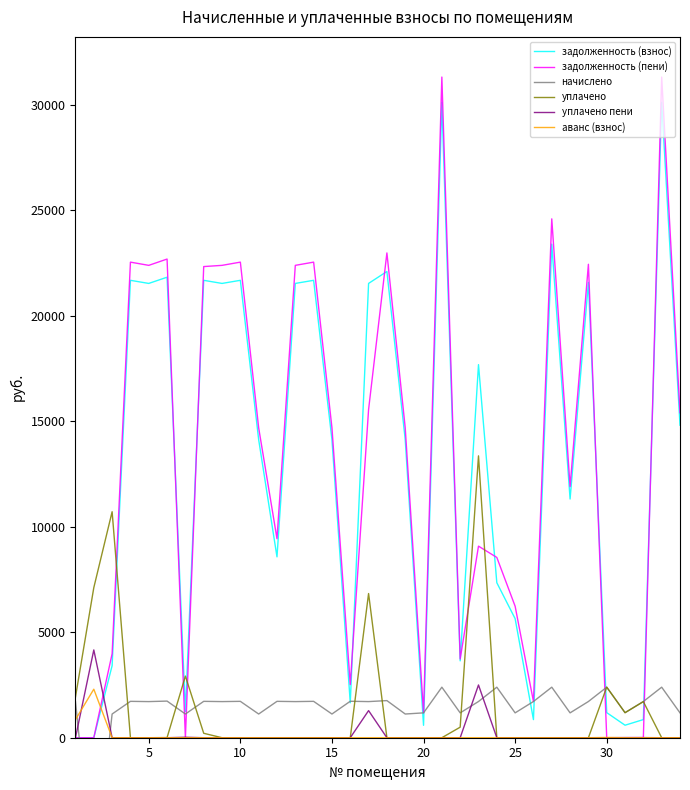

After their last crossing, which series has the higher values: задолженность (взнос) or уплачено?

задолженность (взнос)